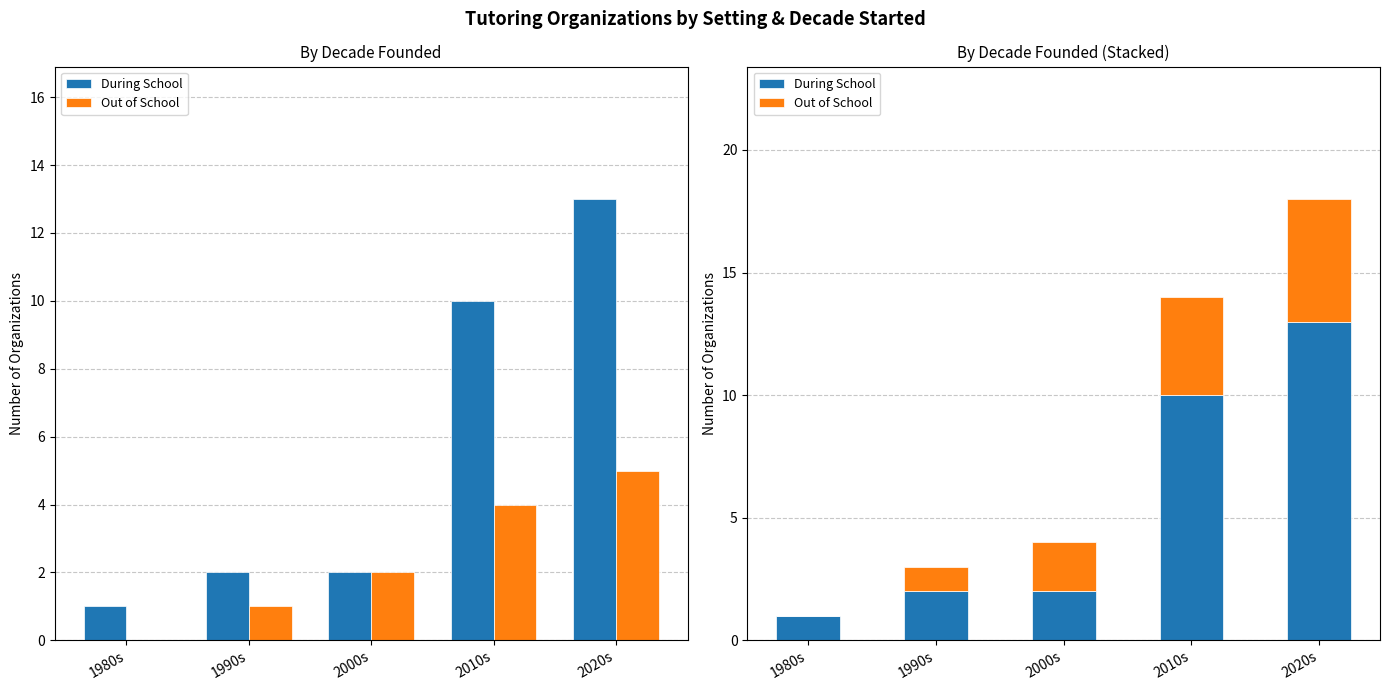

What is the difference between the During School values at 1980s and 2010s?

9